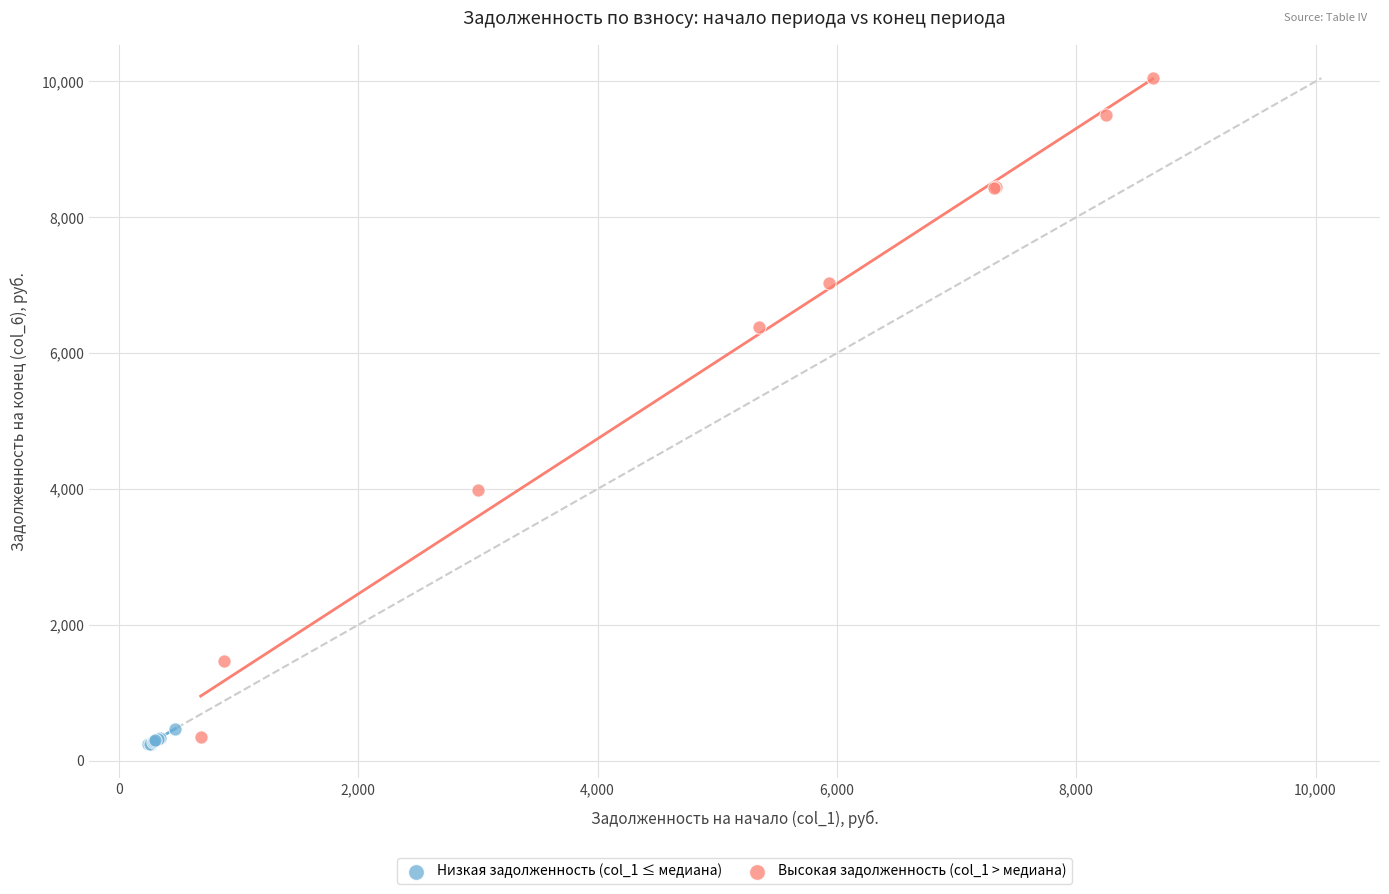

What are all the series names shown in the legend?

Низкая задолженность (col_1 ≤ медиана), Высокая задолженность (col_1 > медиана)